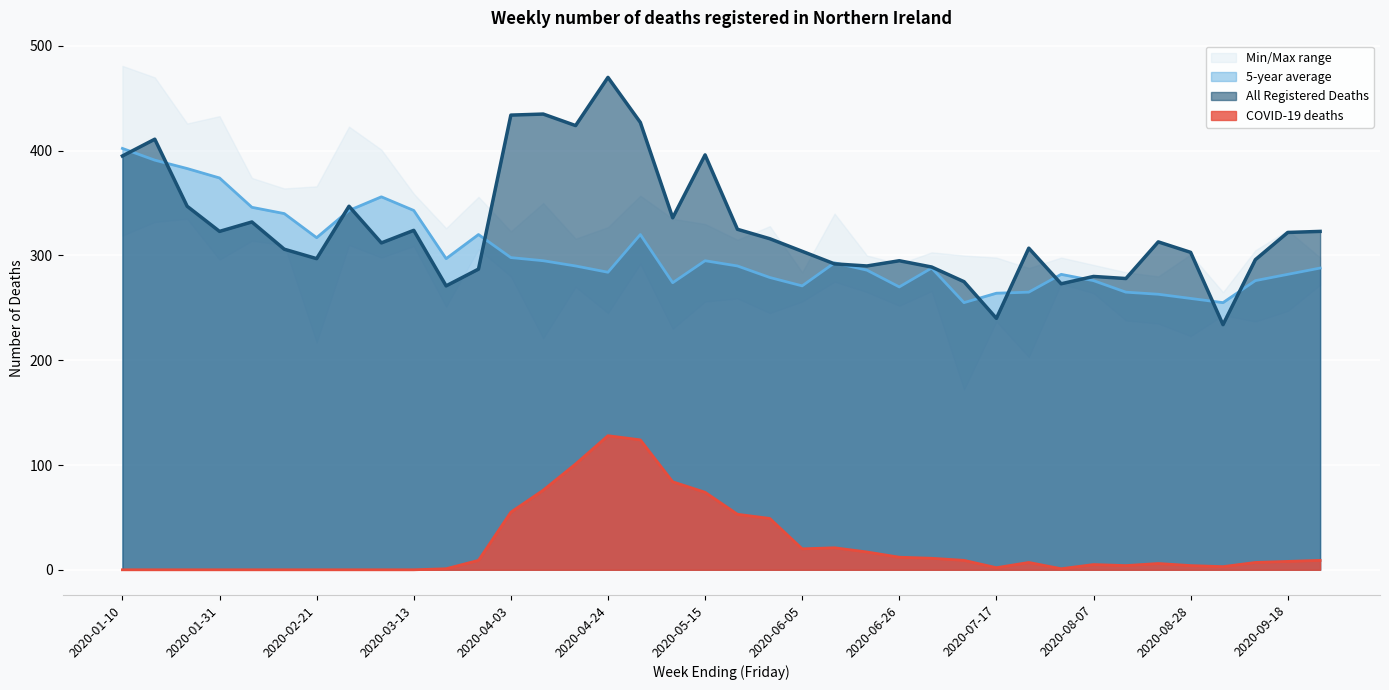

True or false: 5-year average and COVID-19 deaths intersect in this chart.

False